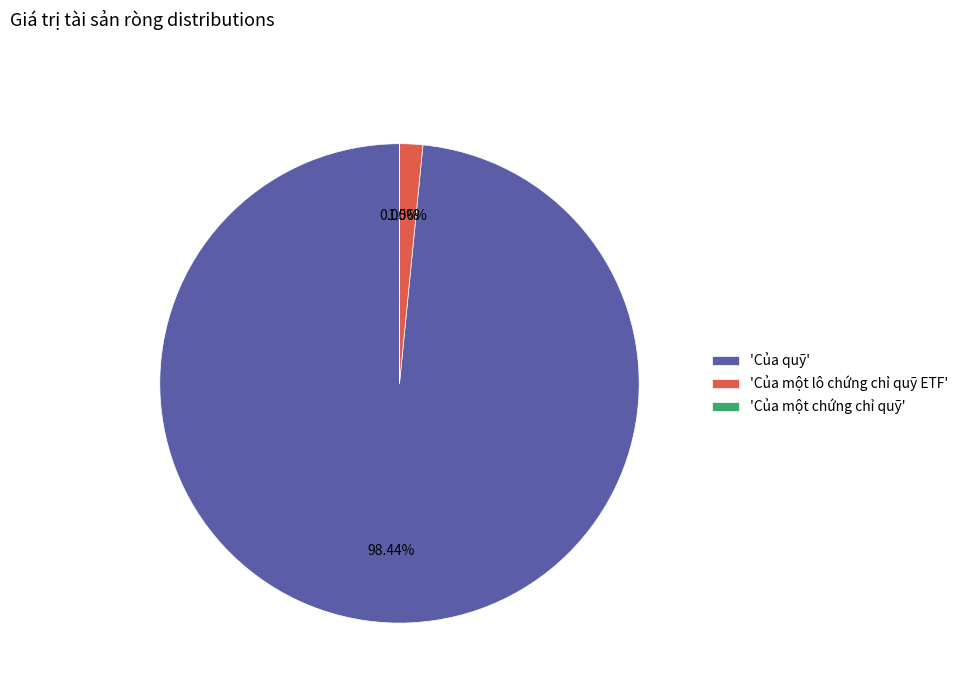

Does Của một lô chứng chỉ quỹ ETF account for over 50% of the chart?

No